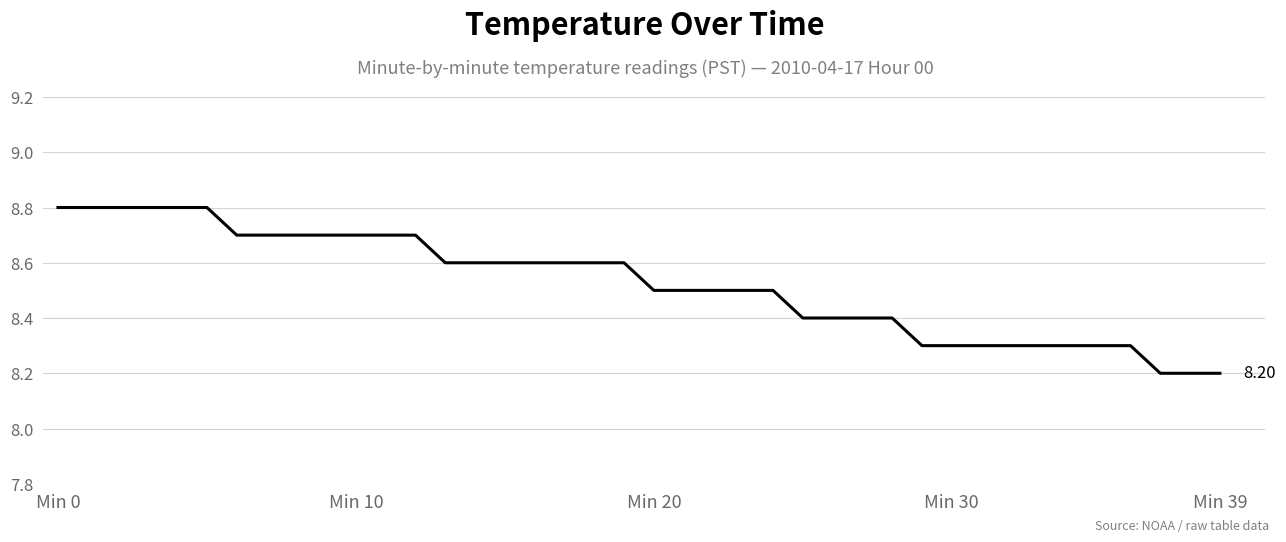

What is the label of the 12th point from the left?

11